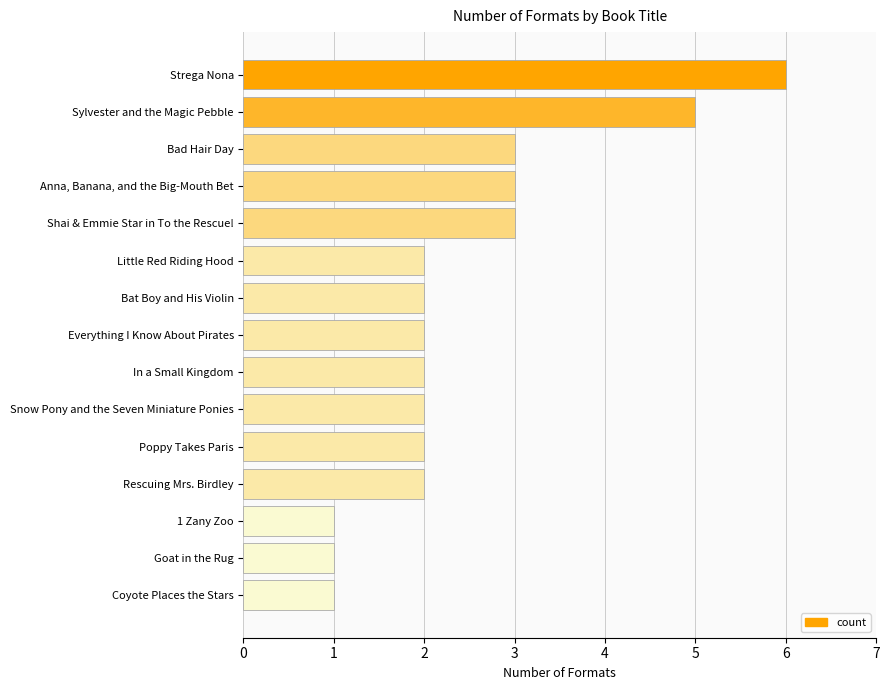

Which category has the highest value across all series?

Strega Nona